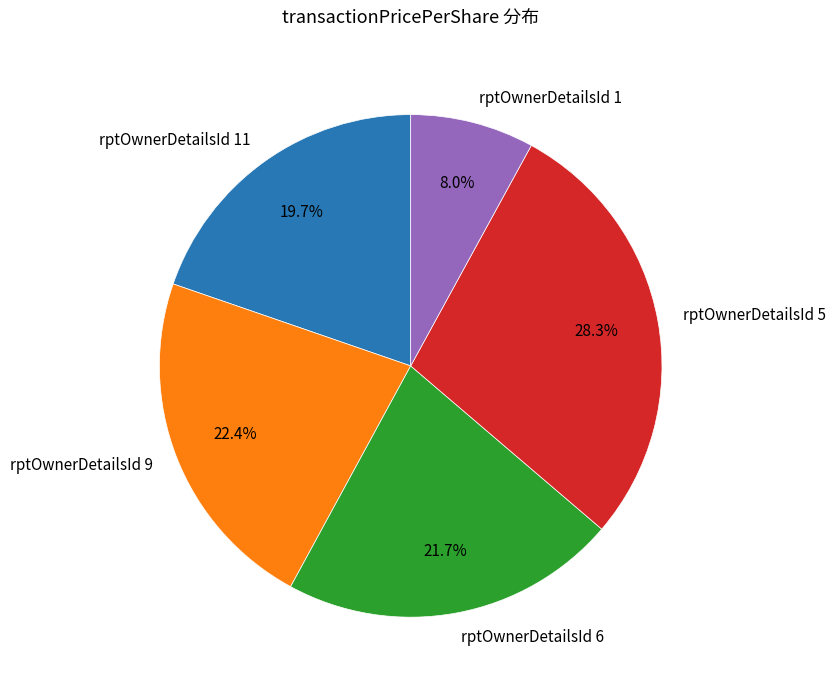

Is rptOwnerDetailsId 9 the majority of the pie?

No